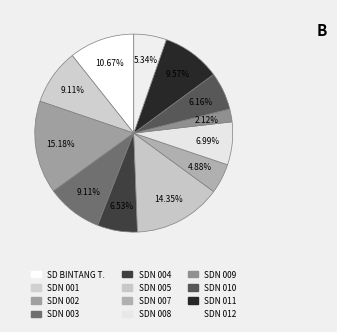

Which category has the smallest portion of the pie?

SD NEGERI 009 LONG KALI